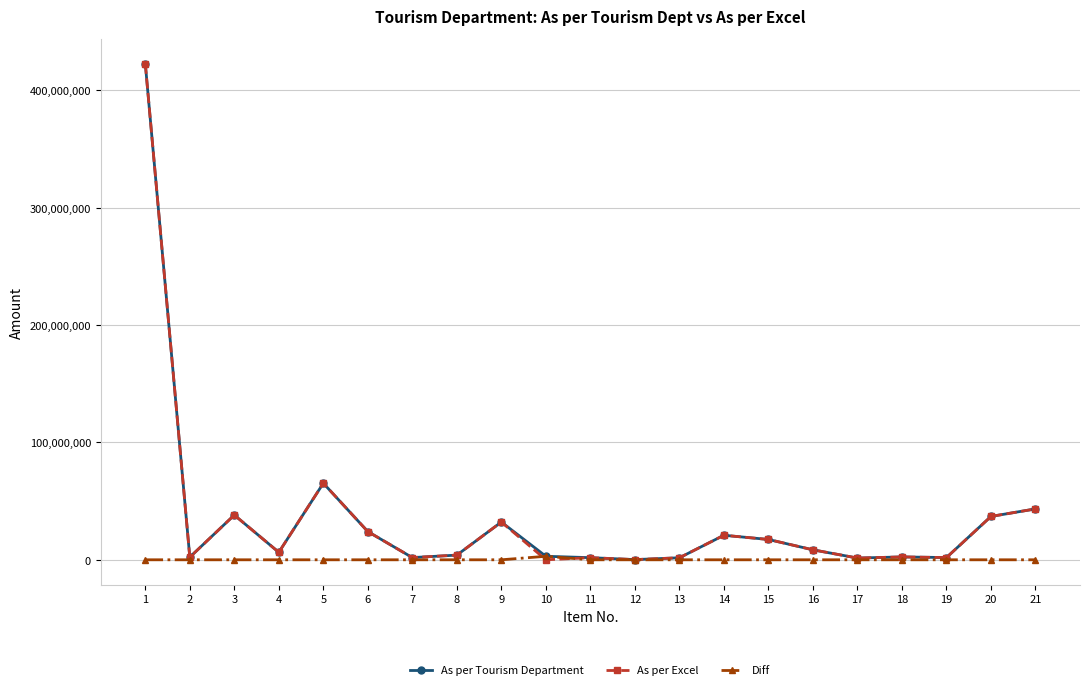

What is the greatest value displayed?

422658976.7